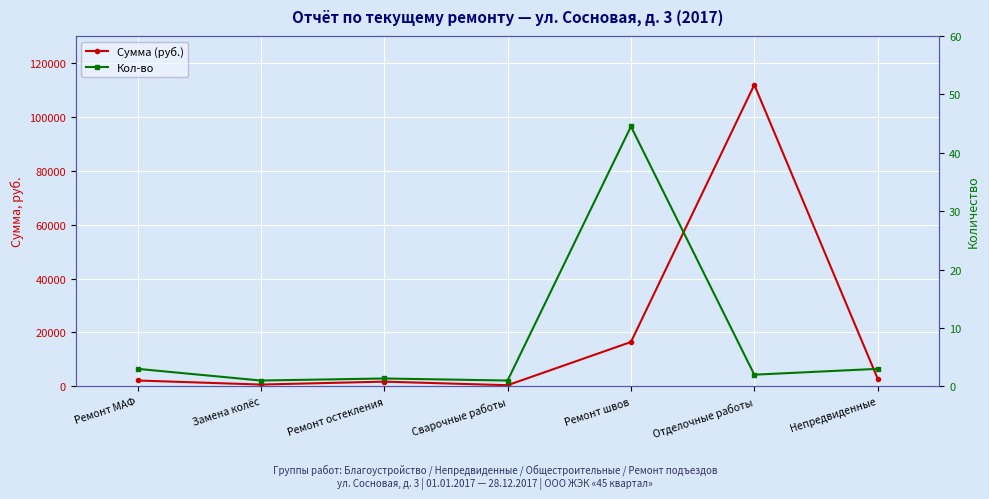

True or false: Сумма (руб.) and Кол-во cross at least once.

False